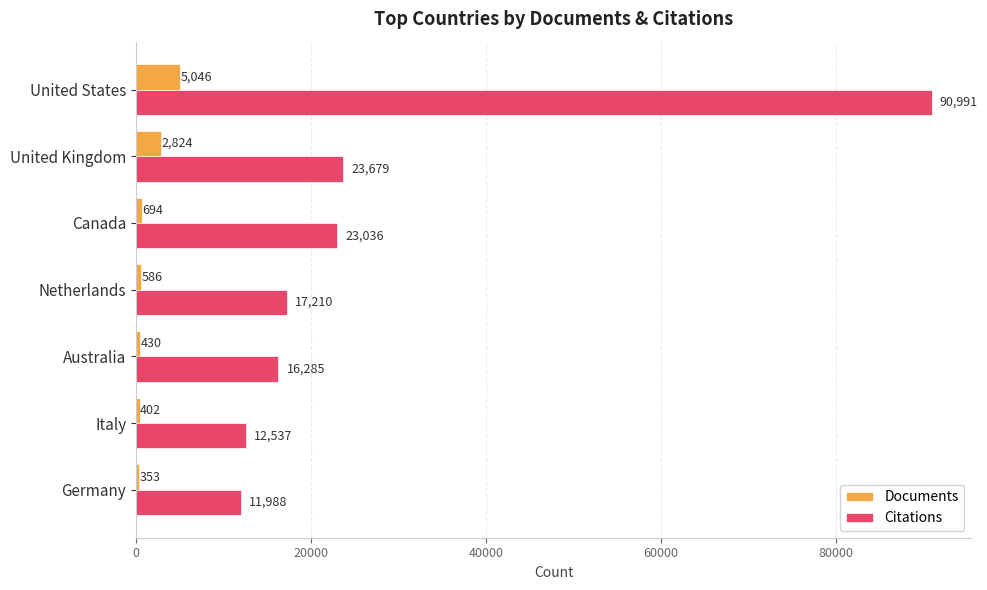

Rank the categories by Documents value from lowest to highest.

Germany, Italy, Australia, Netherlands, Canada, United Kingdom, United States